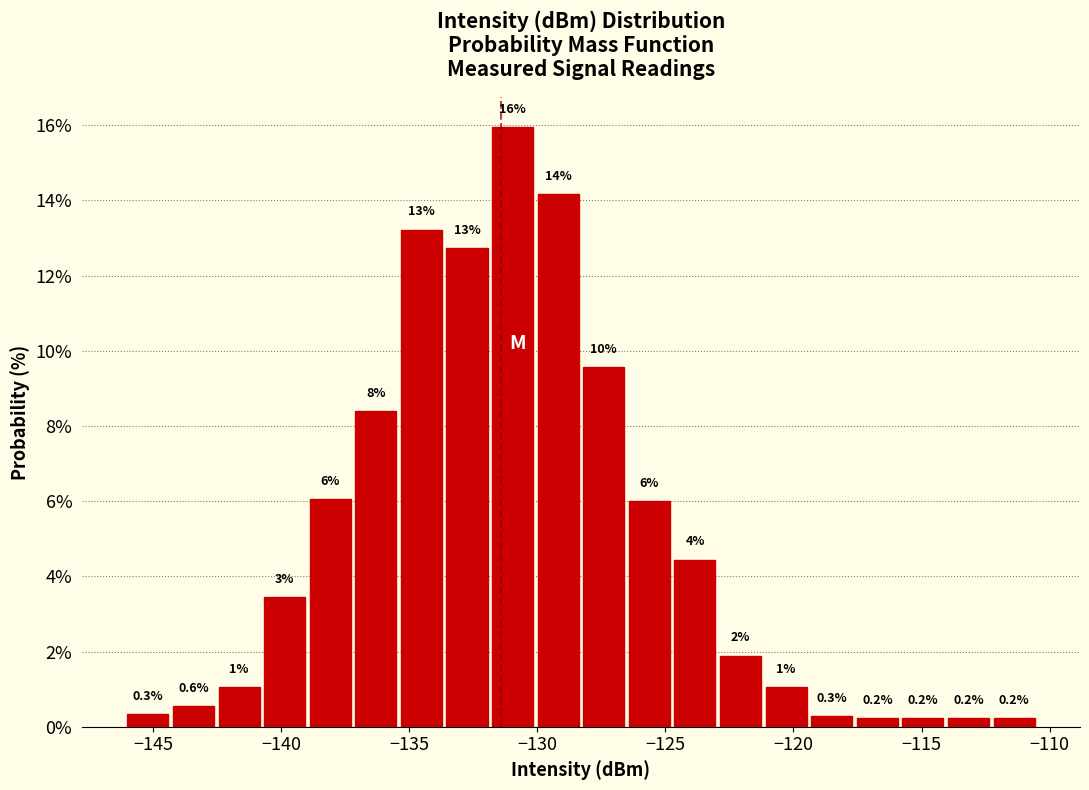

Around what value on the x-axis is the tallest bar? Give the approximate position of its centre, as read against the axis.

-131.0